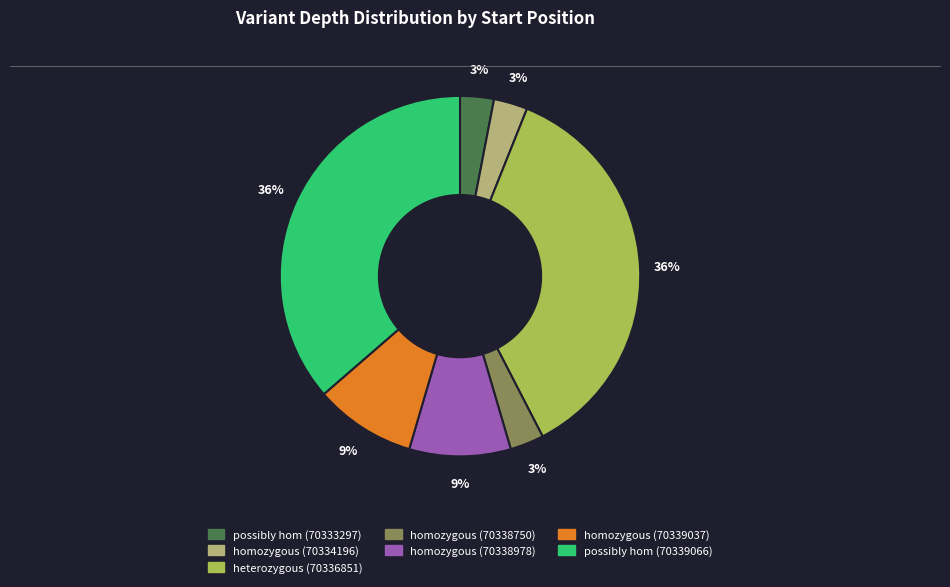

To the nearest percent, what percentage of the pie is homozygous (70338978)?

9%